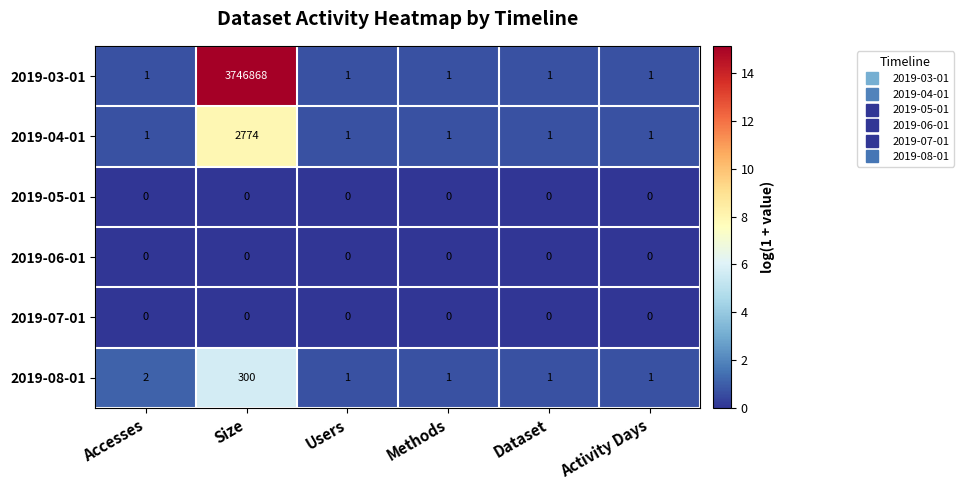

What is the total value across all series at Users?

3